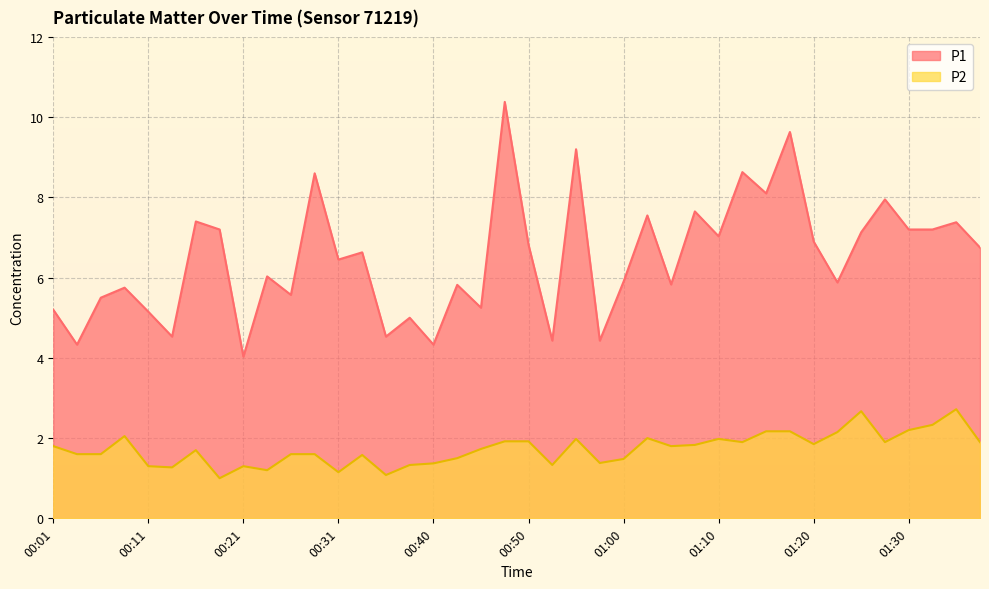

At which category is the sum across all series the highest?

00:48